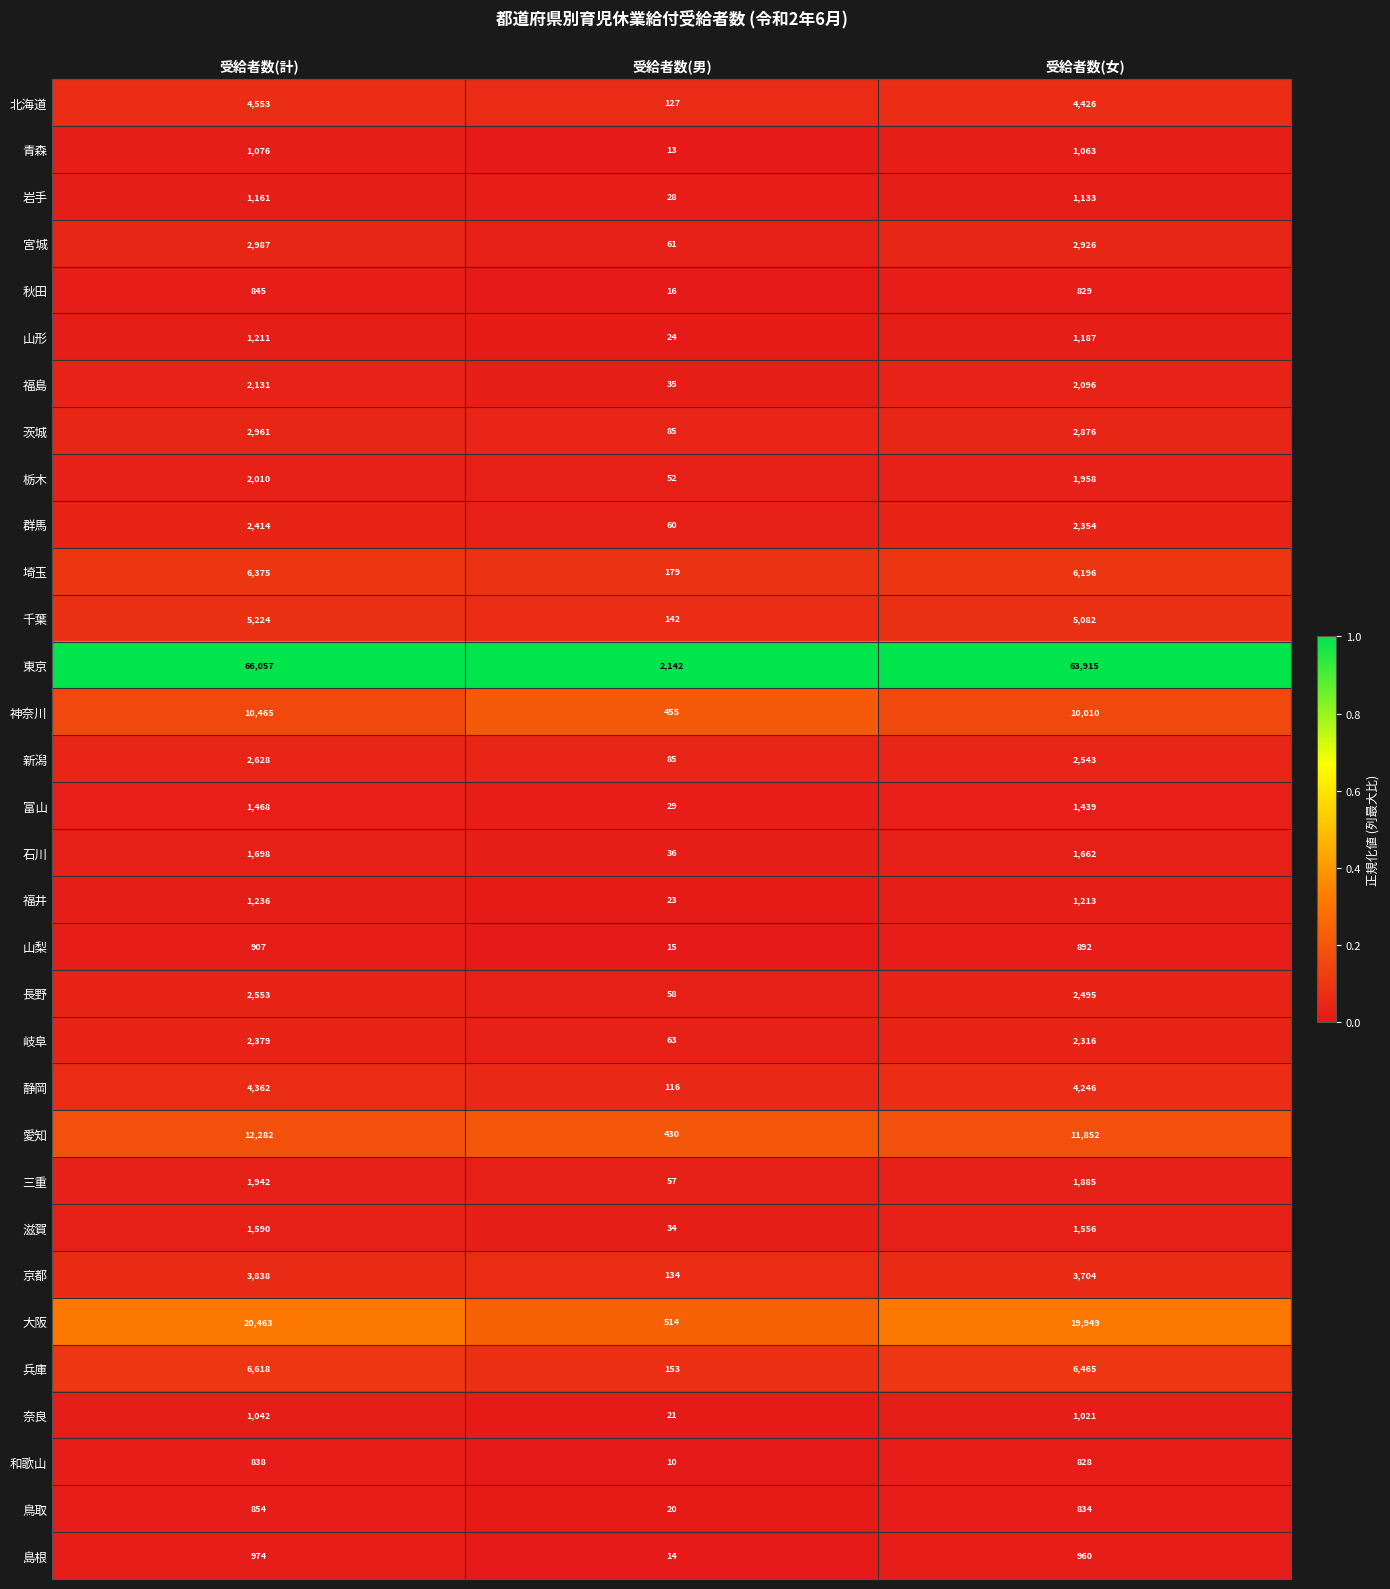

Which series has the largest total across all categories?

東京